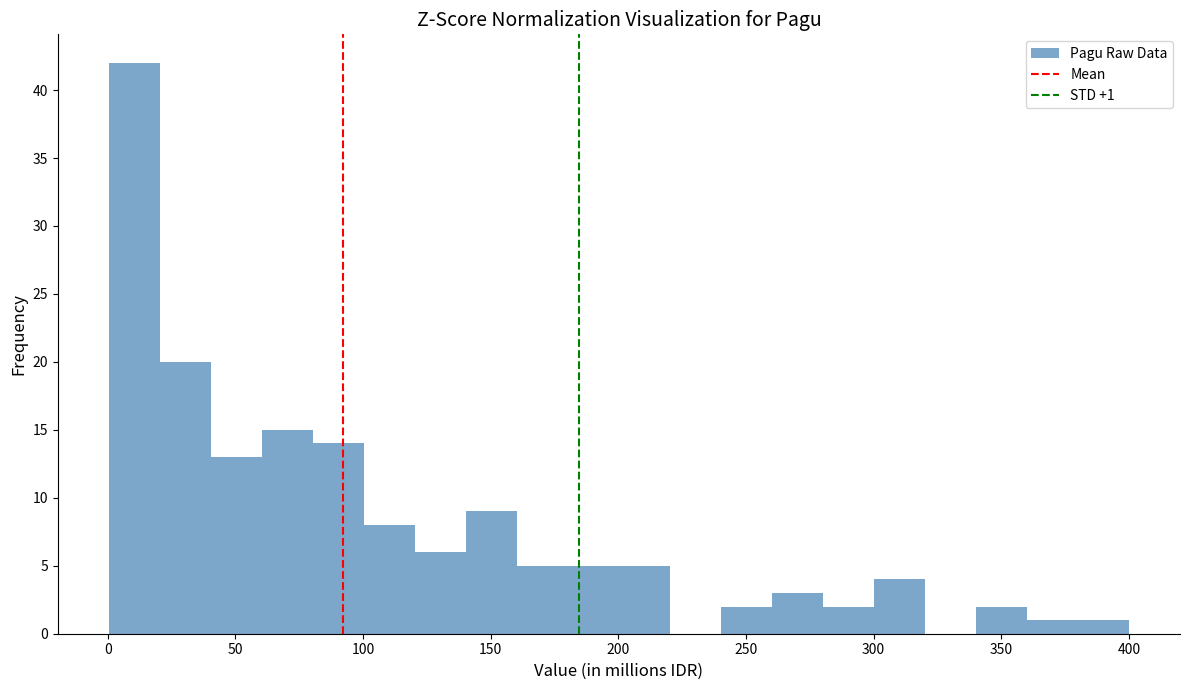

Around what value on the x-axis is the tallest bar? Give the approximate position of its centre, as read against the axis.

10